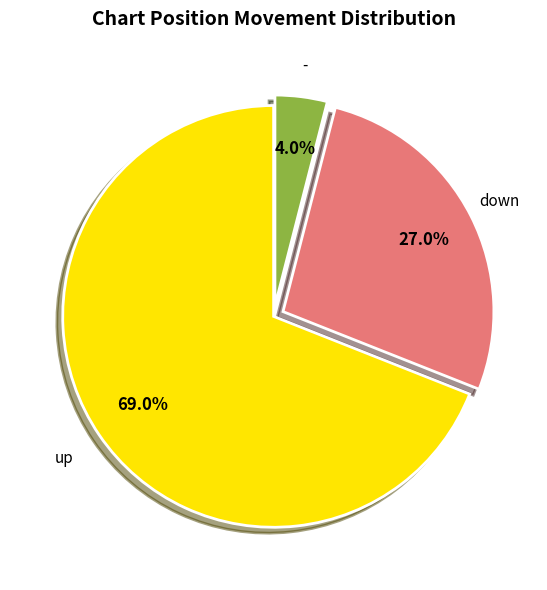

Is there a majority slice in this chart?

Yes